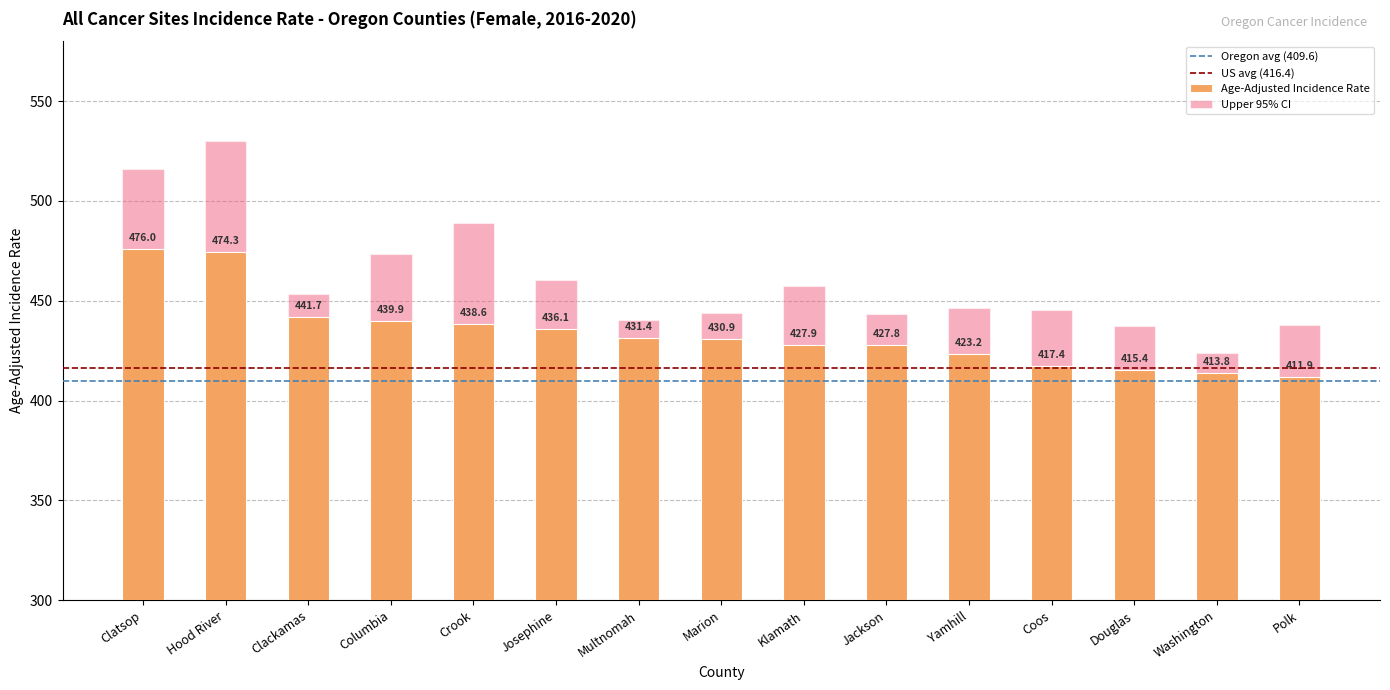

Which series has the widest spread of values?

Upper 95% CI